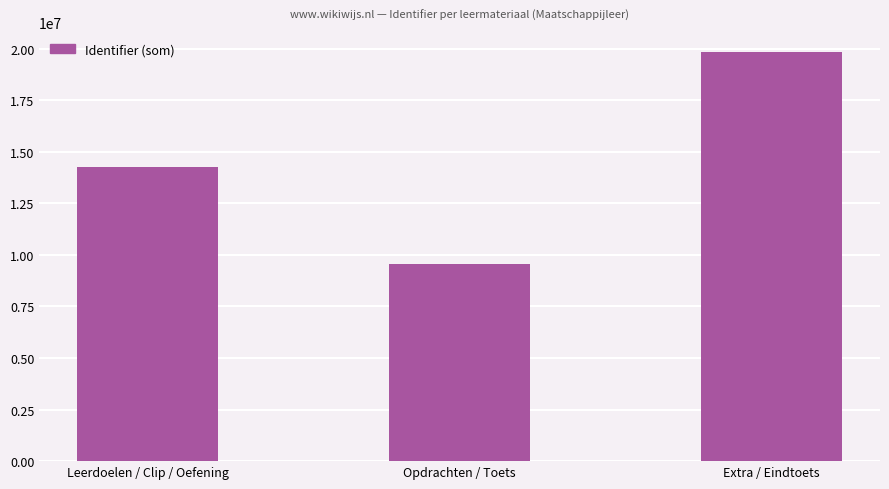

What is the average value?

14544646